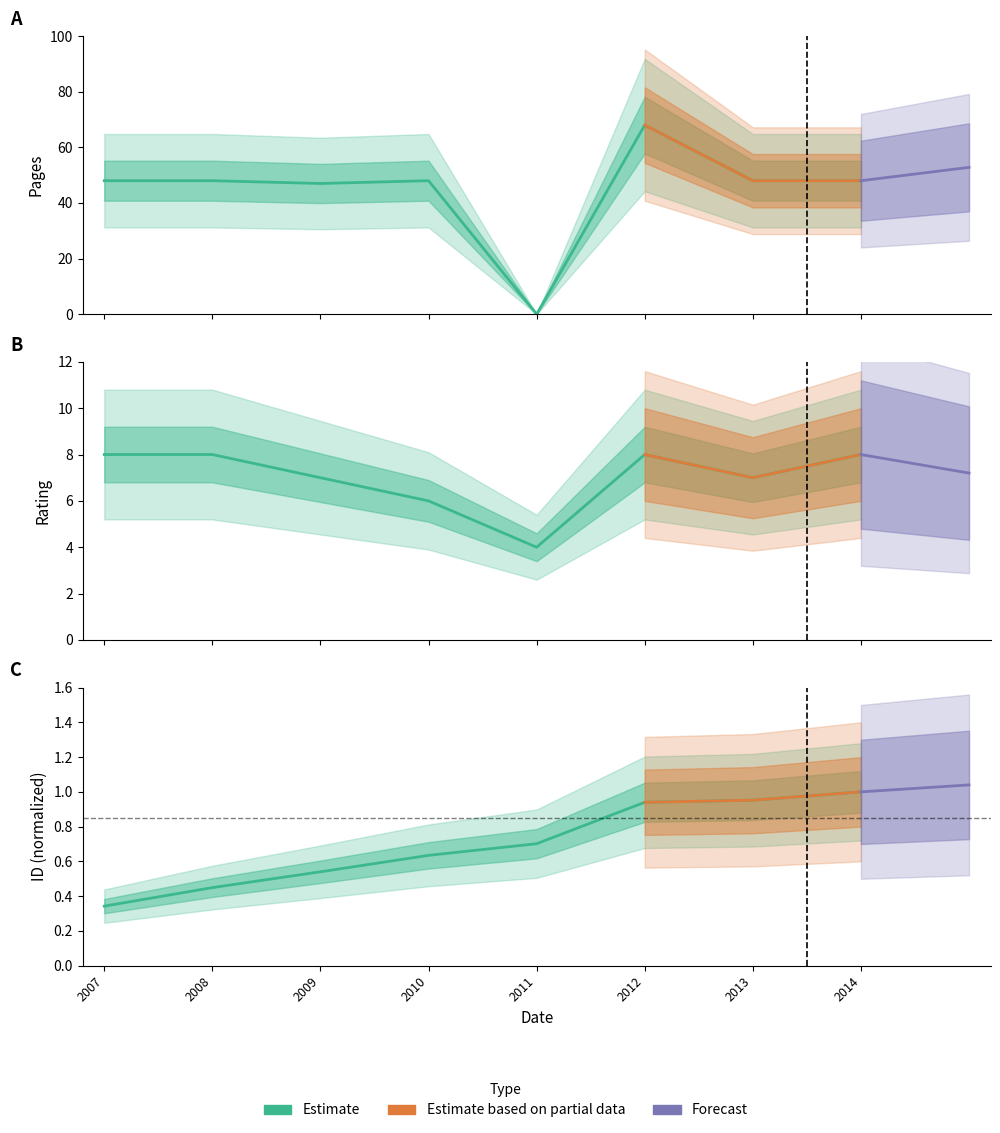

What is the total value across all series at 2013?

56.0